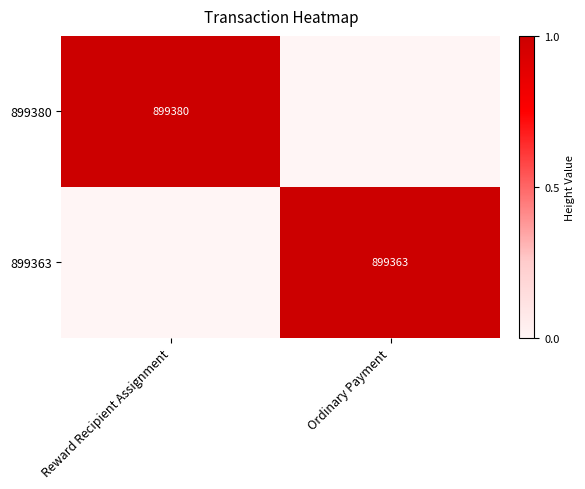

Is it true that 899380 equals 567875 at Reward Recipient Assignment?

False